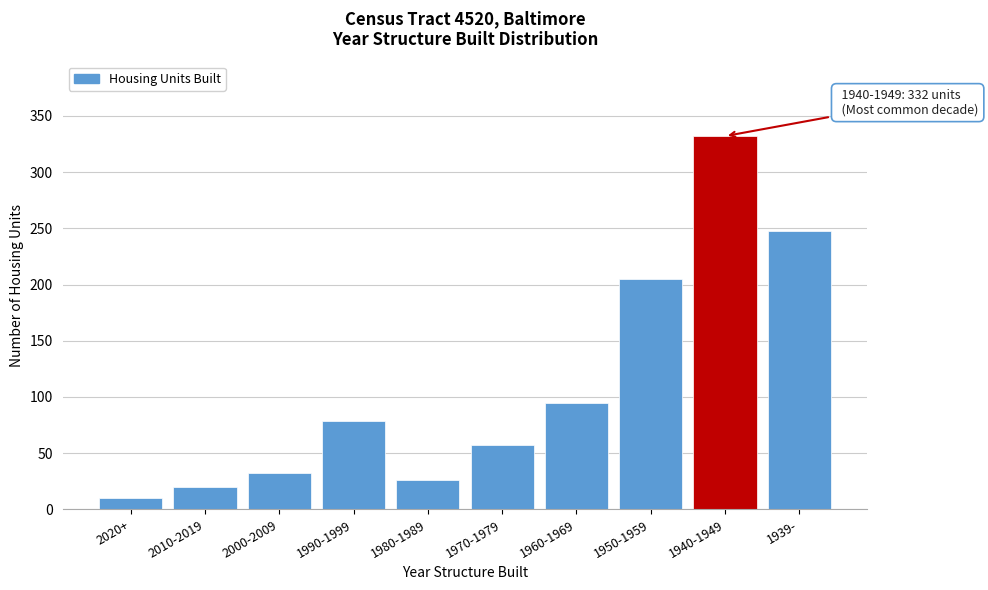

Reading left to right, extract all data points from this chart.

2020+=10	2010-2019=20	2000-2009=32	1990-1999=79	1980-1989=26	1970-1979=57	1960-1969=95	1950-1959=205	1940-1949=332	1939-=248